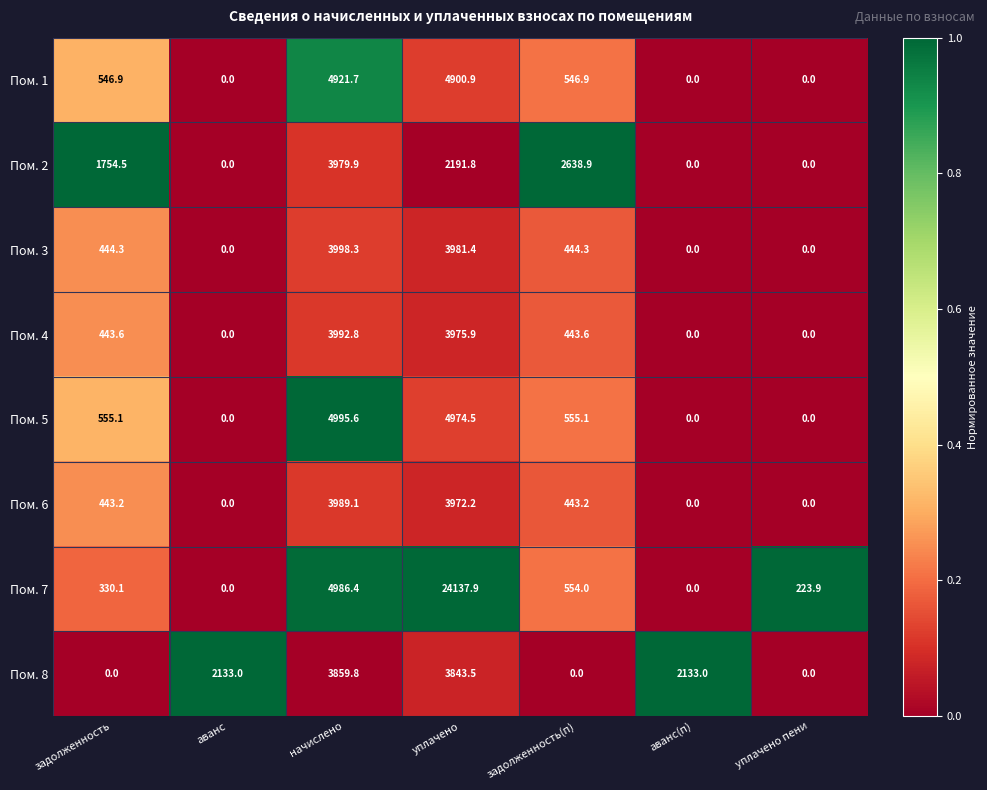

Which series changed the most between начислено and уплачено пени?

Пом. 5